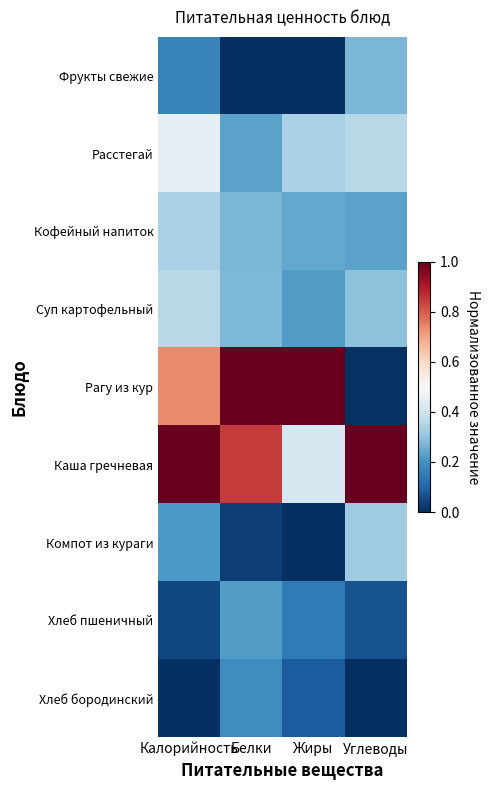

What is the difference between the highest and lowest values at Углеводы?

1.0